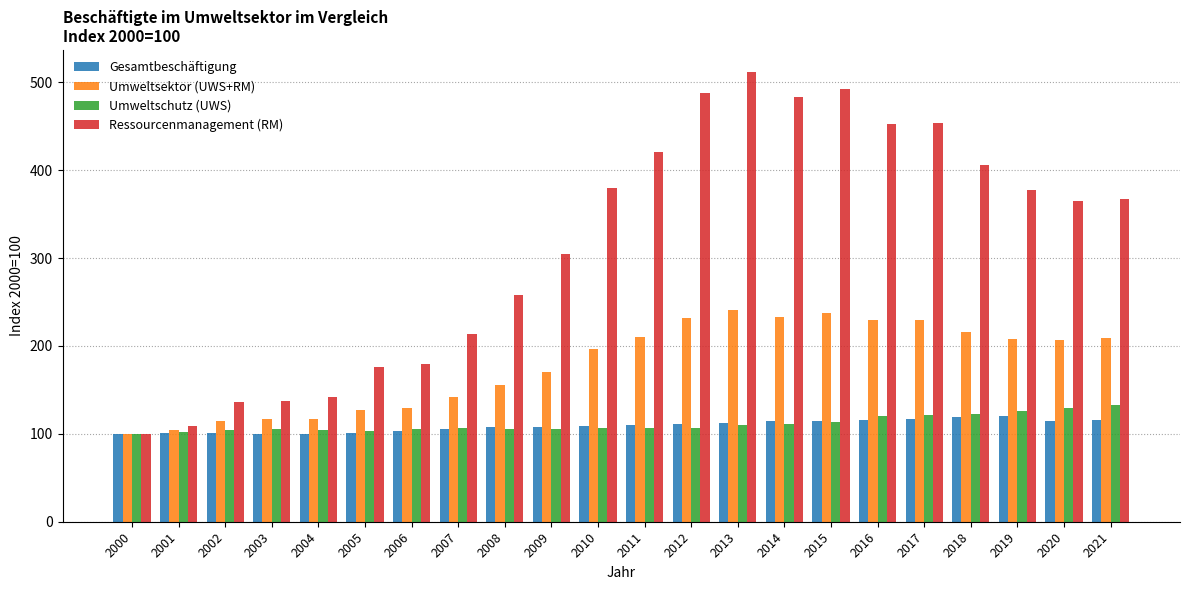

At which label does Ressourcenmanagement (RM) reach its peak?

2013